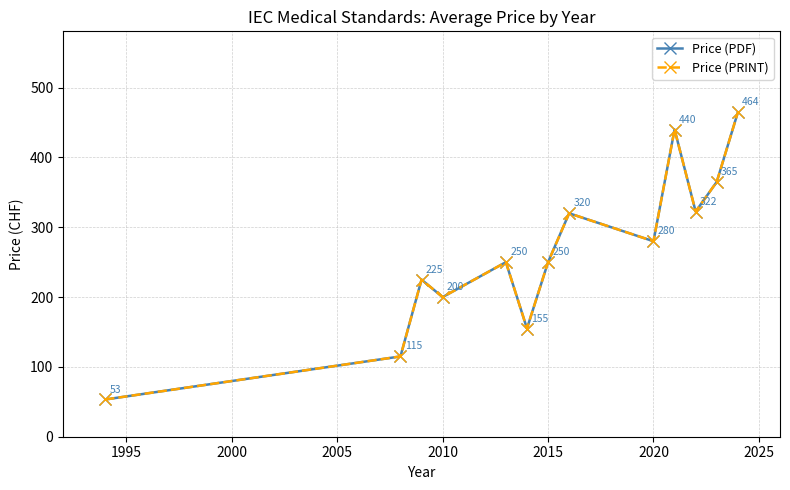

Rank the series by their maximum value, from lowest to highest.

Price (PDF), Price (PRINT)